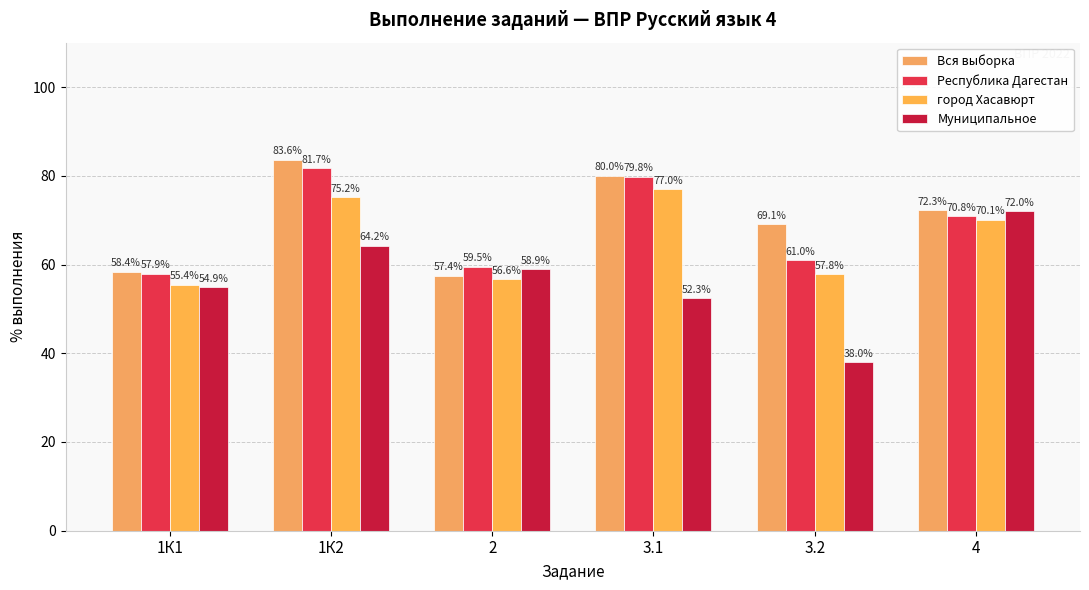

Between 3.1 and 4, which is larger?

3.1